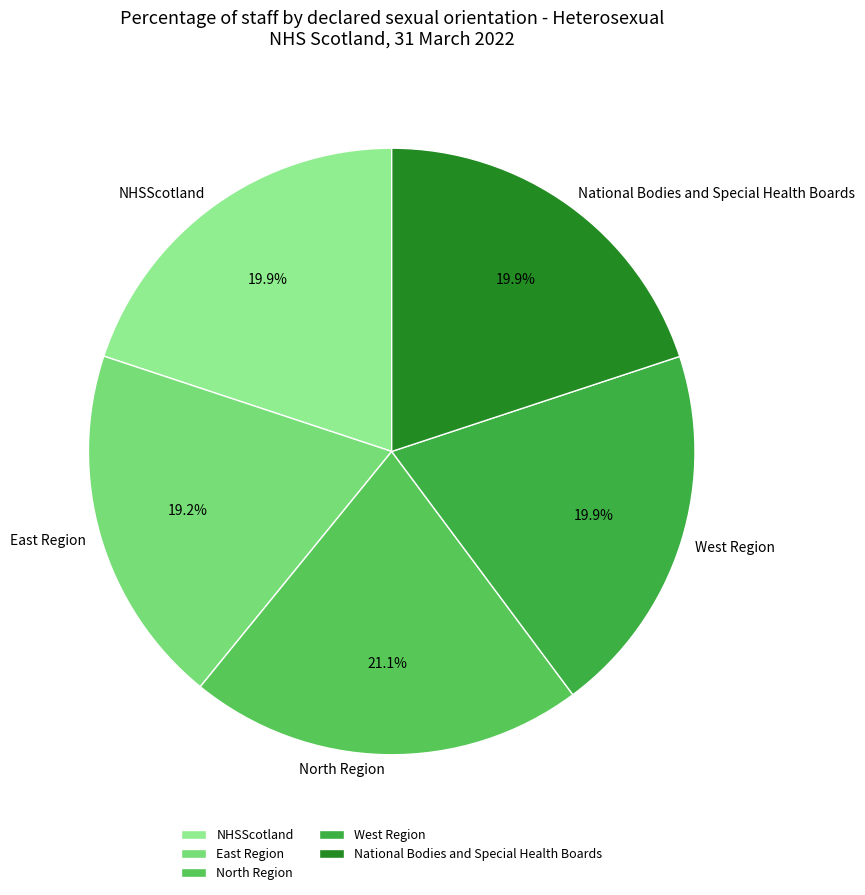

Approximately how many times larger is the value at West Region compared to North Region?

0.9